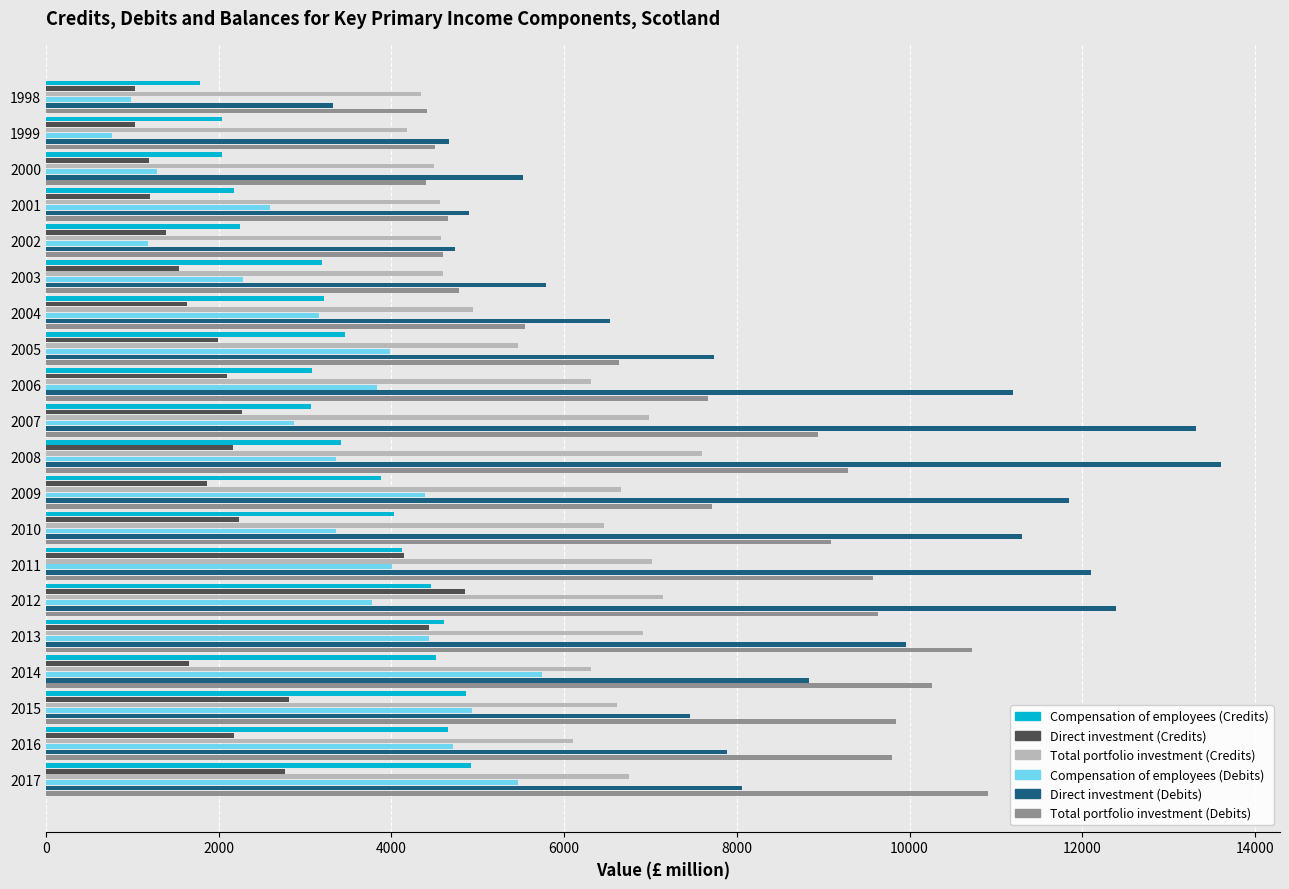

How many distinct data groups are displayed?

6